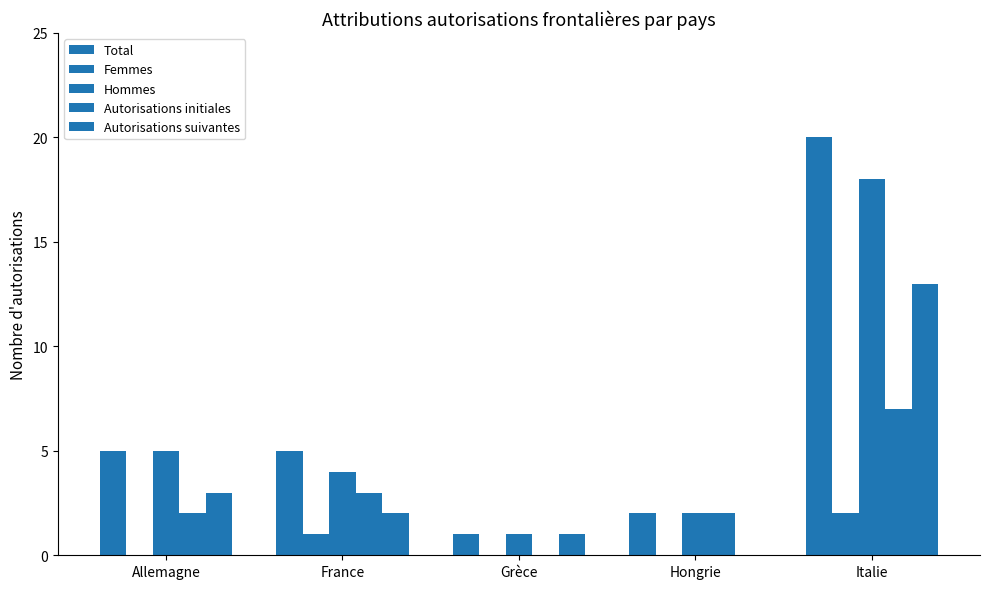

How many categories are shown in the chart?

5